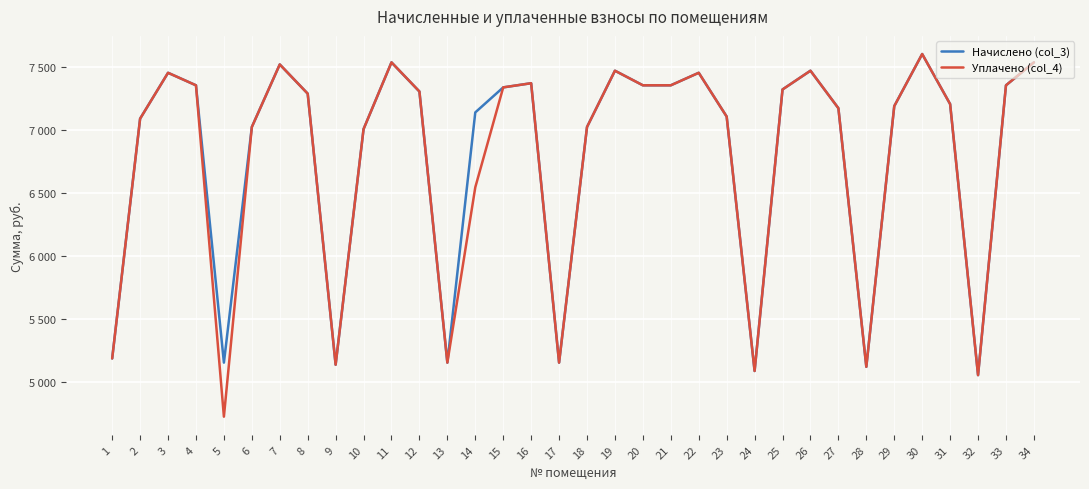

True or false: Начислено (col_3) and Уплачено (col_4) intersect in this chart.

False